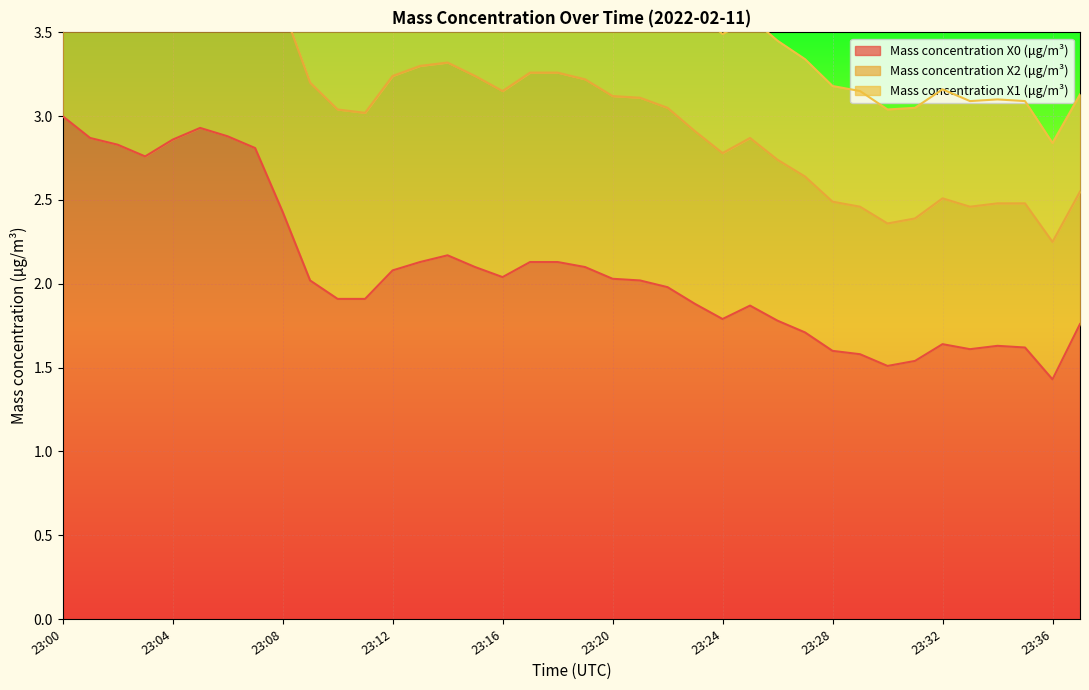

What is the value of the Mass concentration X0 (μg/m³) point at the 37th from the left?

1.4